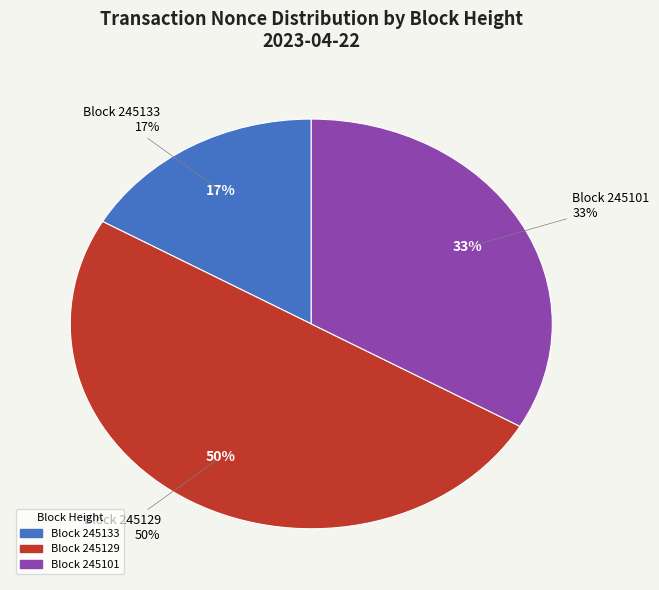

Is there any slice that represents more than half of the pie?

No